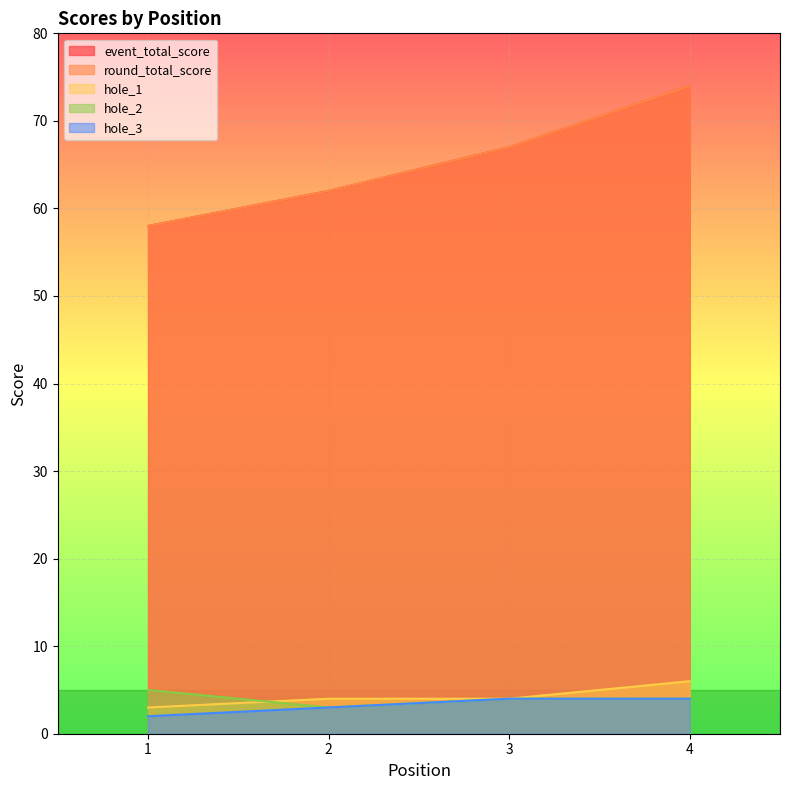

Rank the series by their maximum value, from lowest to highest.

hole_3, hole_2, hole_1, event_total_score, round_total_score